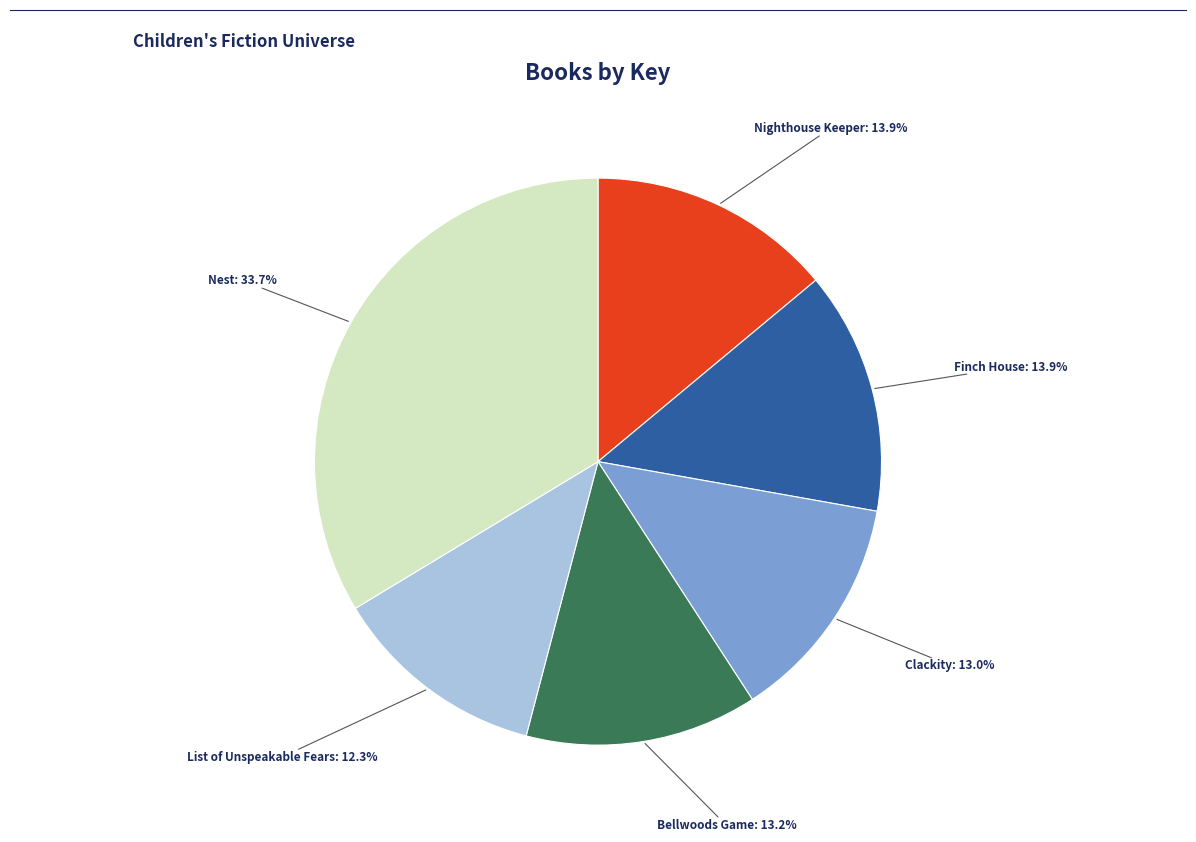

To the nearest percent, what is the difference between the largest and smallest slice percentages?

21%